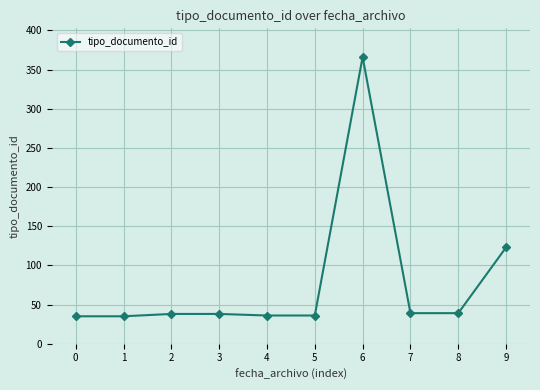

Count the number of categories in the chart.

10